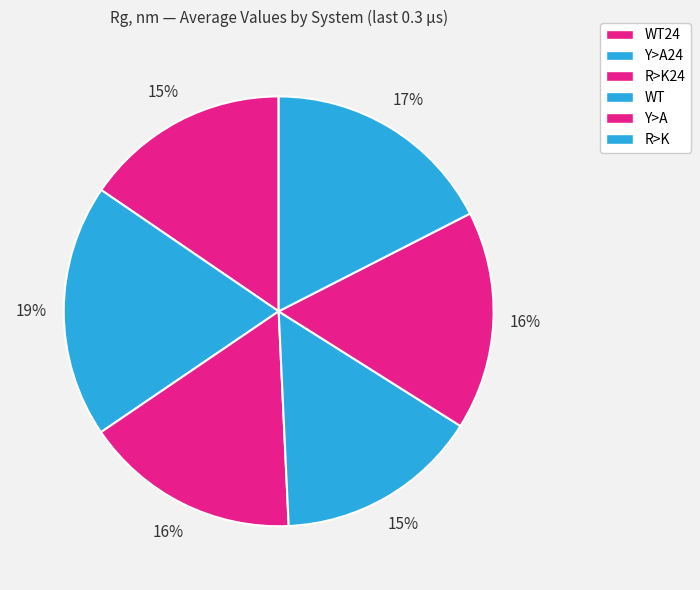

Rank the categories by value from highest to lowest.

Y>A24, R>K, Y>A, R>K24, WT24, WT